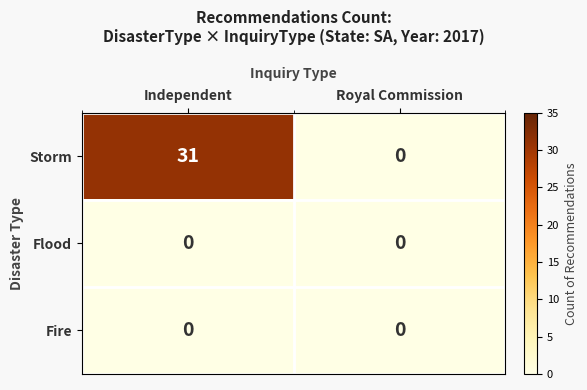

Which series has the widest spread of values?

Storm